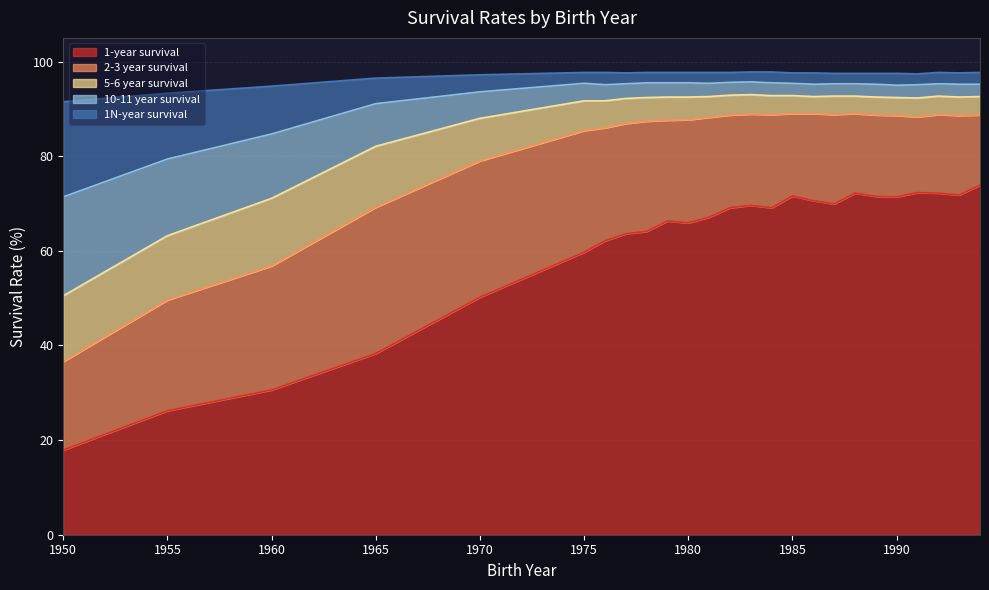

The value of 5-6 year survival at 1992 is 34.6. True or false?

False